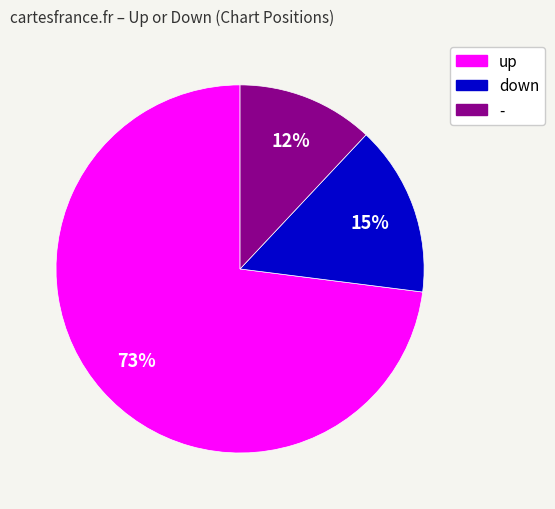

To the nearest percent, what portion does up represent?

73%